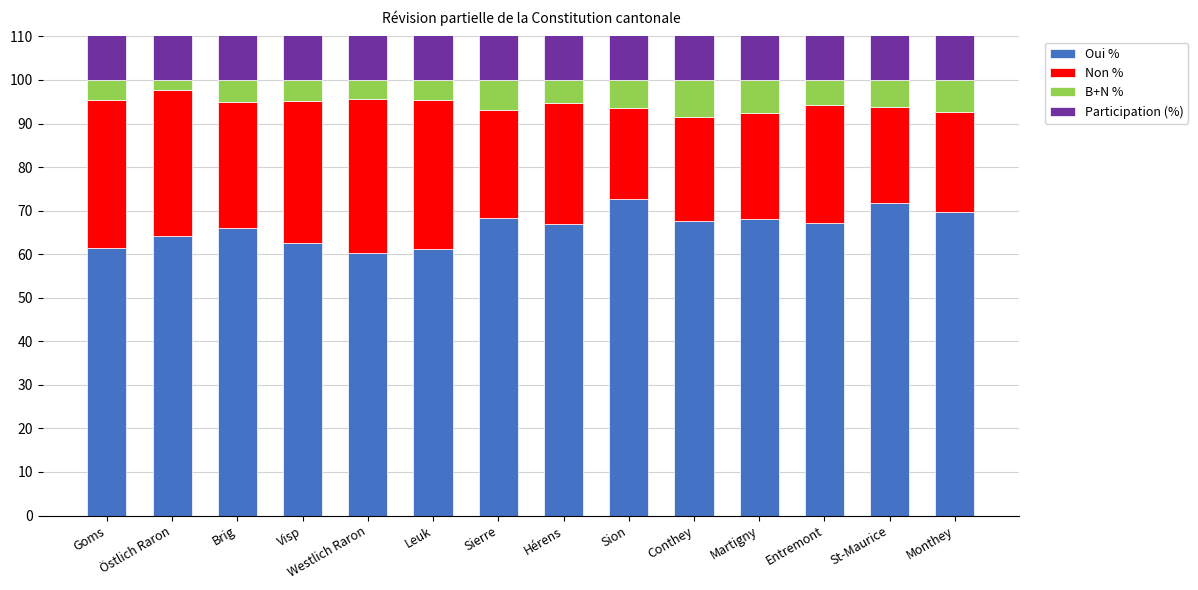

What is the maximum value for Oui %?

72.7